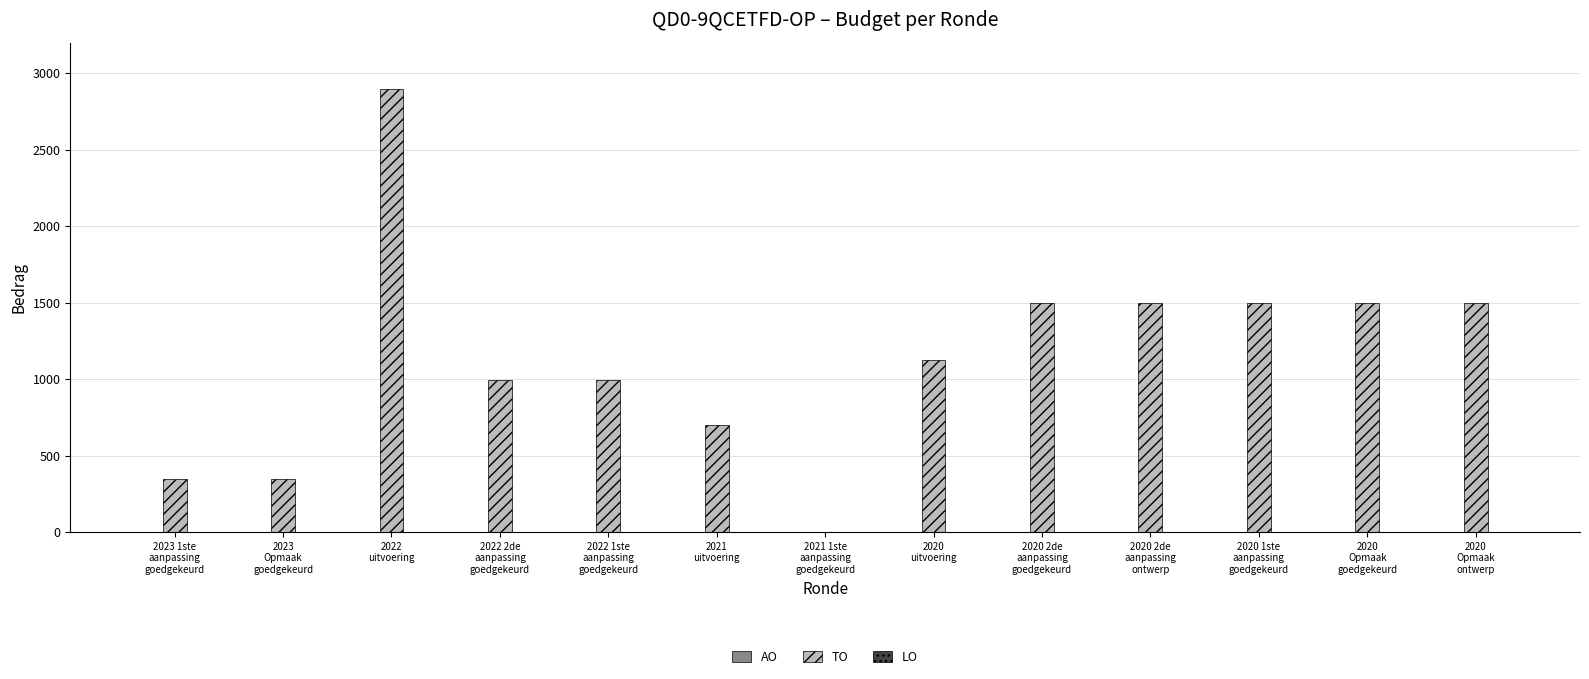

How many series are shown in this chart?

1